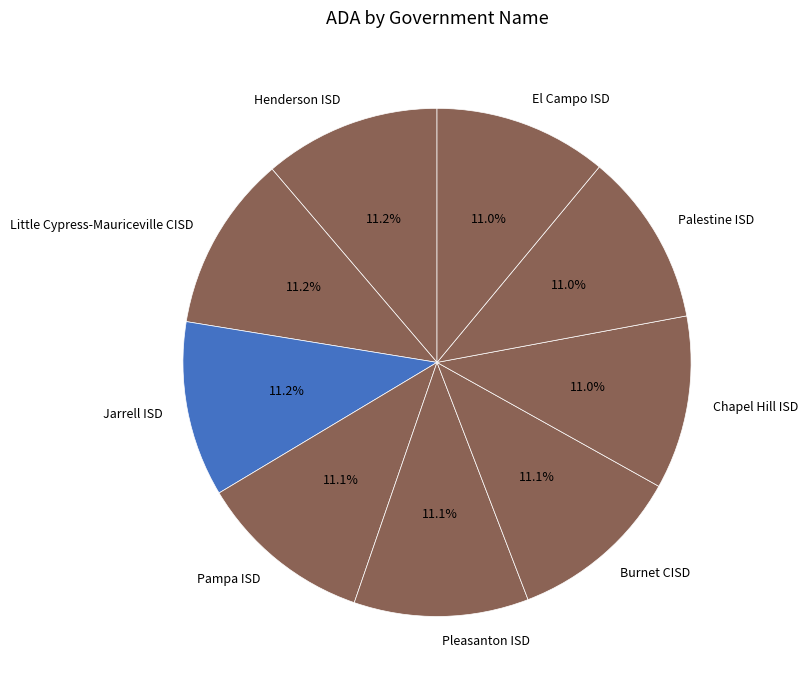

To the nearest percent, what is the average slice percentage?

11%